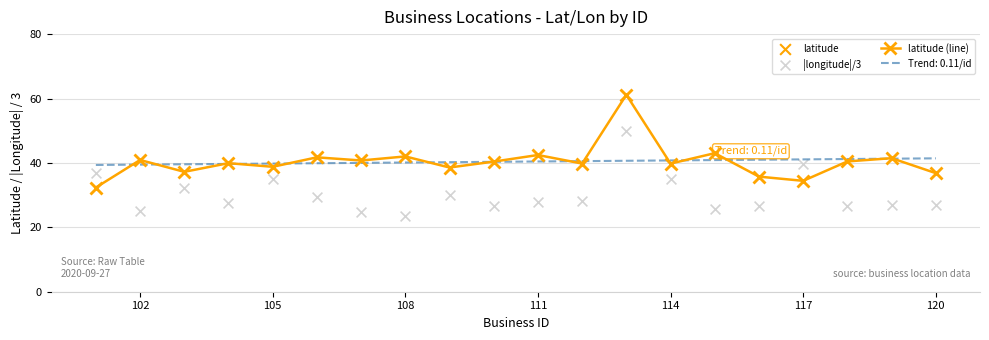

Which series contains the highest Y value?

latitude (line)